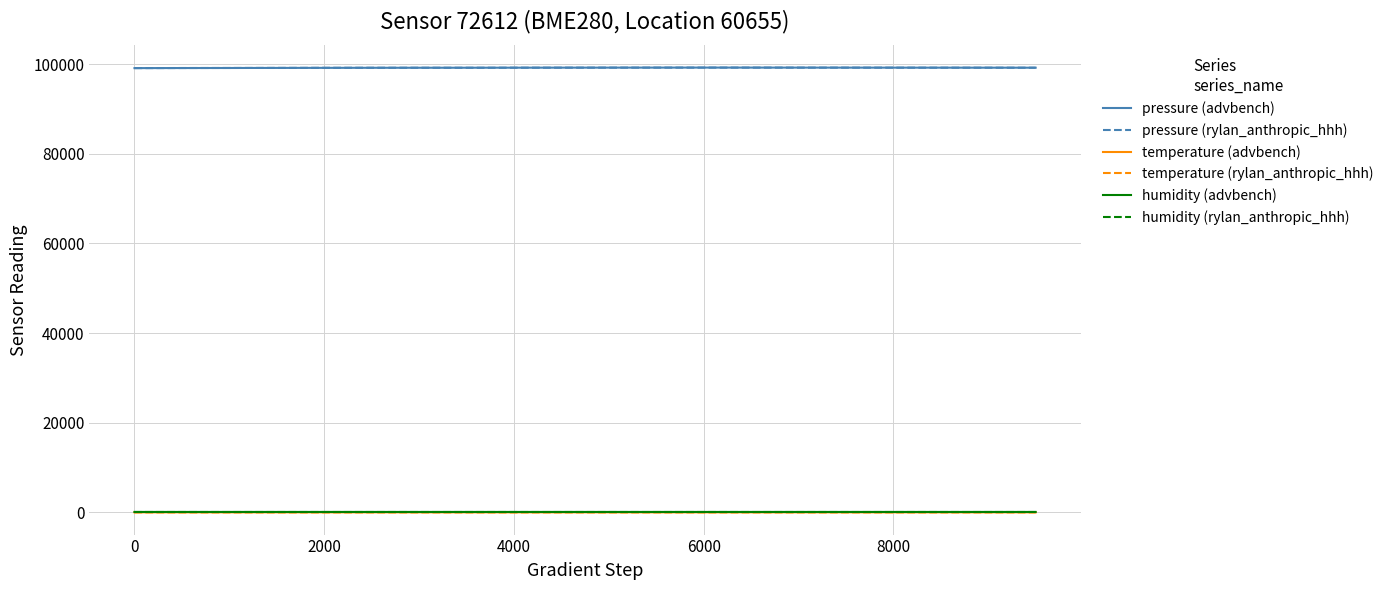

What is the maximum value for pressure (advbench)?

99215.0